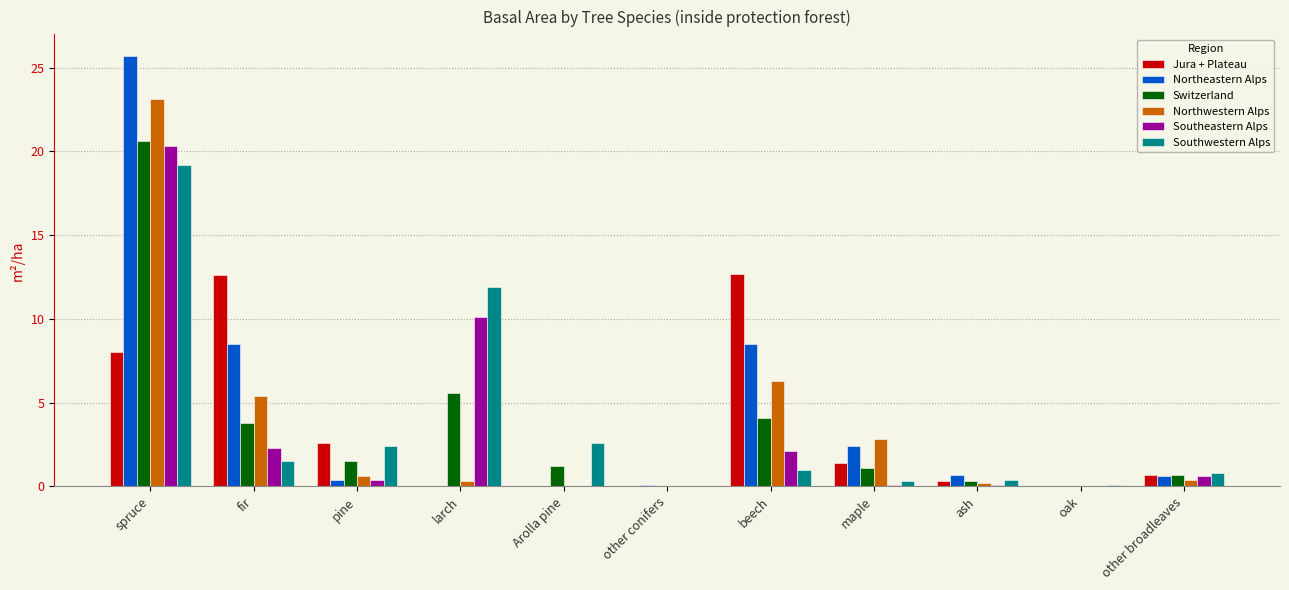

Which label corresponds to the largest value in the chart?

spruce